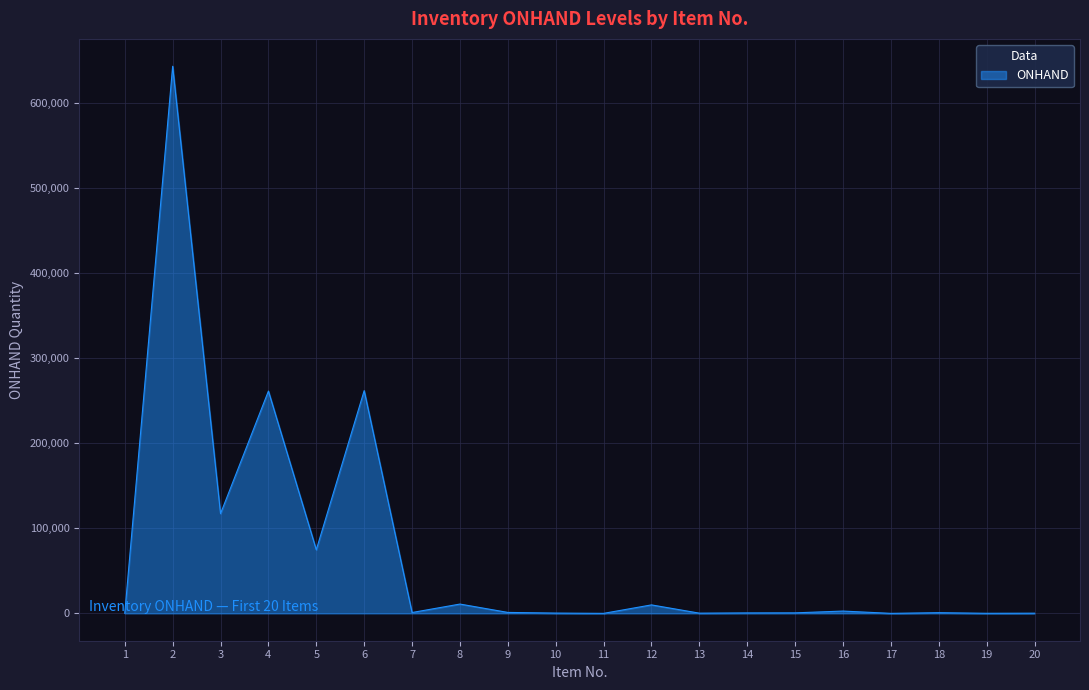

Where does the data first go above 989?

2